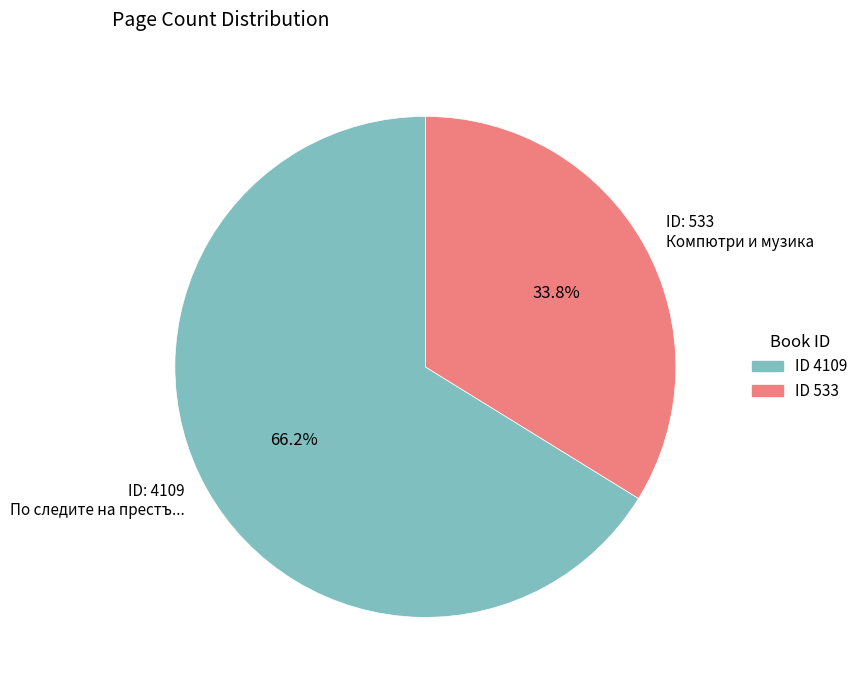

Is the sum of ID: 4109 По следите на престъ... and ID: 533 Компютри и музика greater than half?

Yes